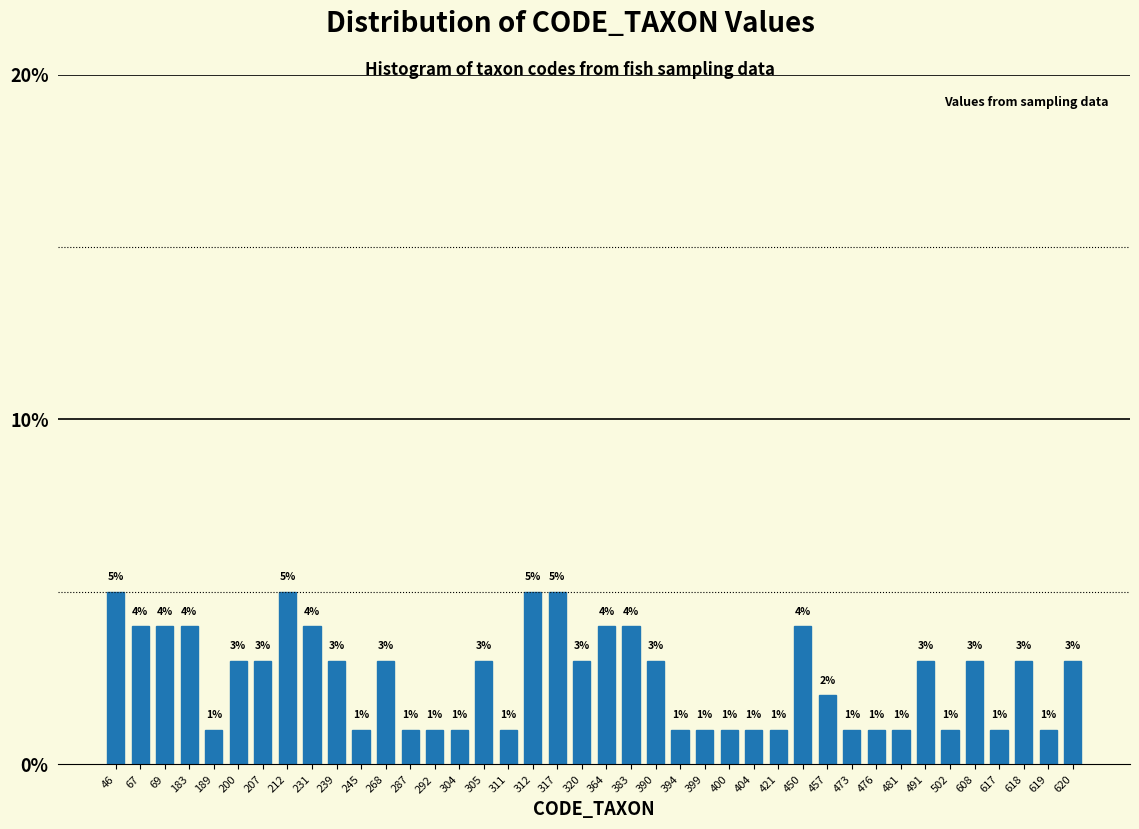

Reading left to right, list all the values displayed in this chart.

46=5	67=4	69=4	183=4	189=1	200=3	207=3	212=5	231=4	239=3	245=1	268=3	287=1	292=1	304=1	305=3	311=1	312=5	317=5	320=3	364=4	383=4	390=3	394=1	399=1	400=1	404=1	421=1	450=4	457=2	473=1	476=1	481=1	491=3	502=1	608=3	617=1	618=3	619=1	620=3